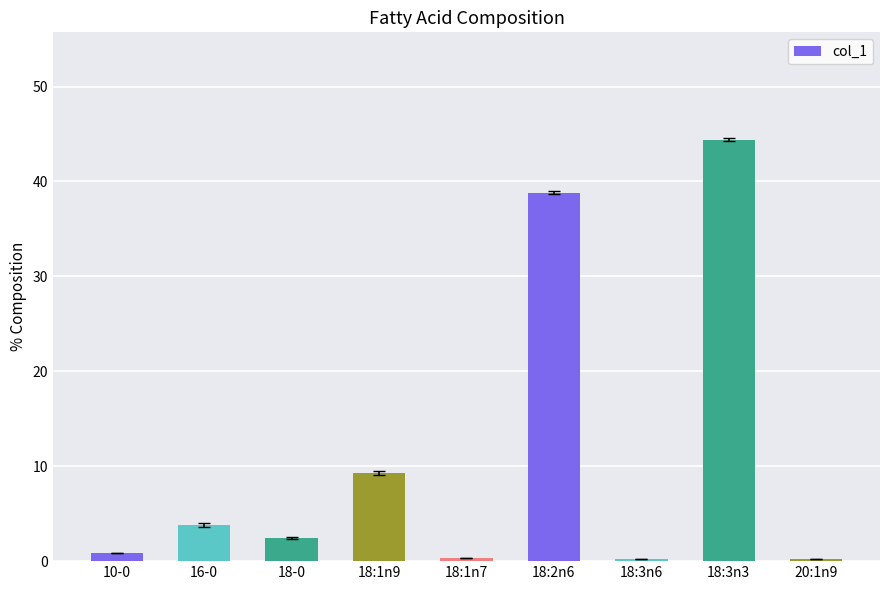

What is the value of the 6th bar from the left?

38.8